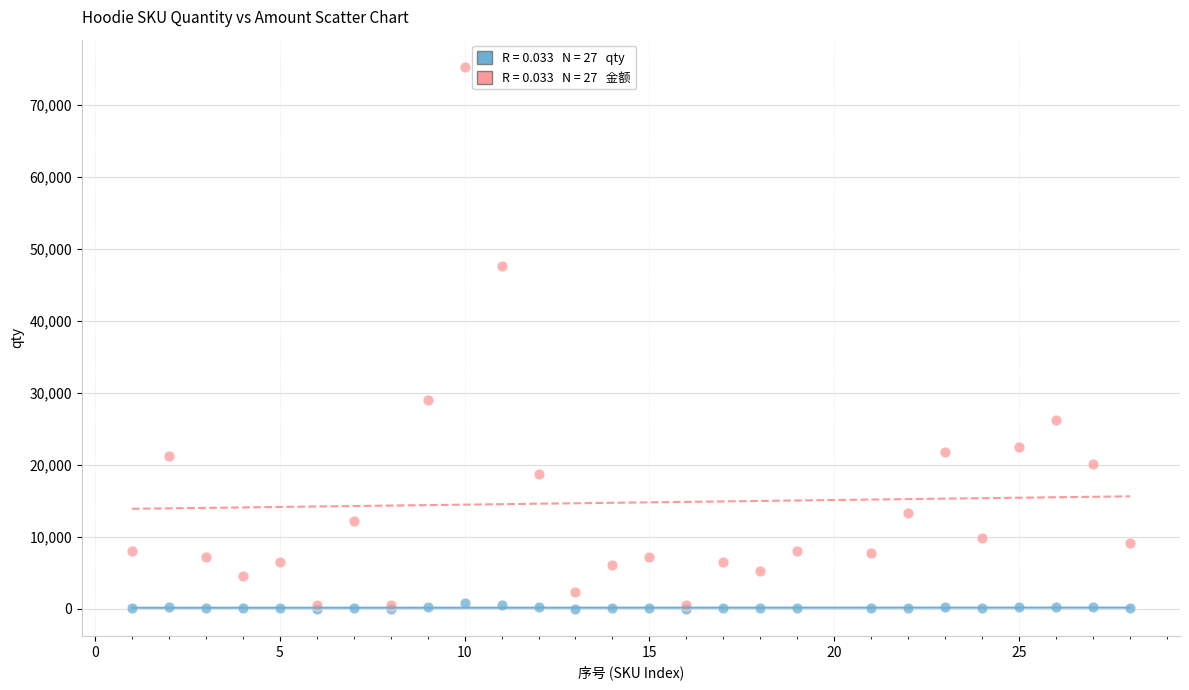

Across all series, what Y value is closest to 37668?

28980